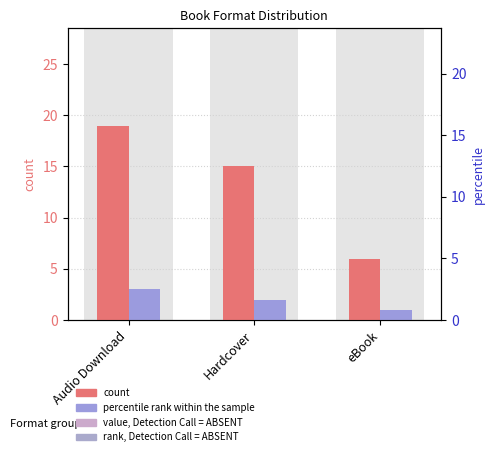

What is the average value of the percentile rank within the sample series?

2